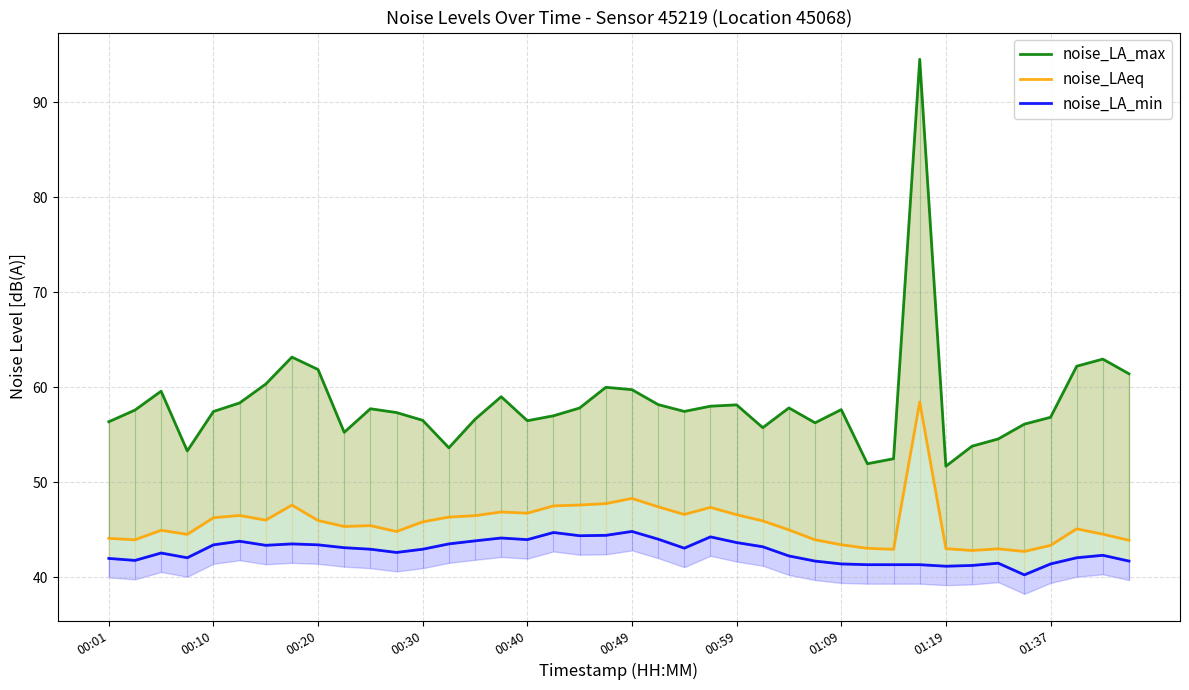

How many interior local peaks does the noise_LAeq series have?

10